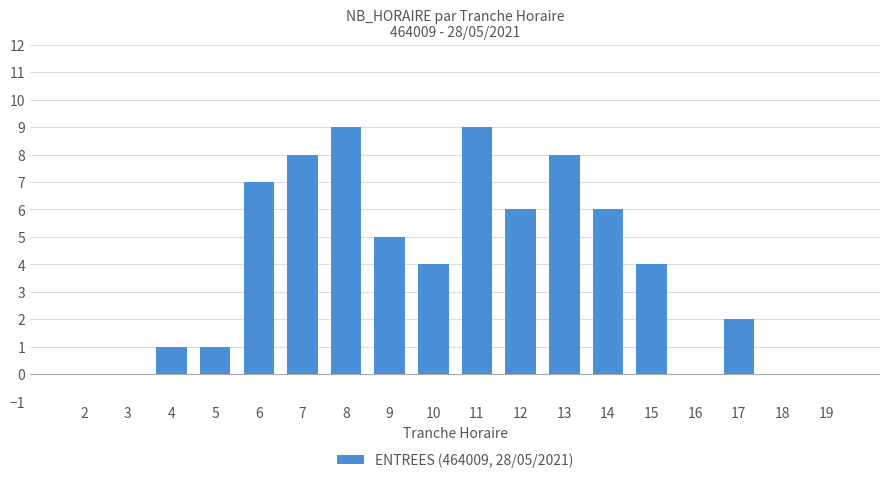

Between 3 and 12, which is larger?

12